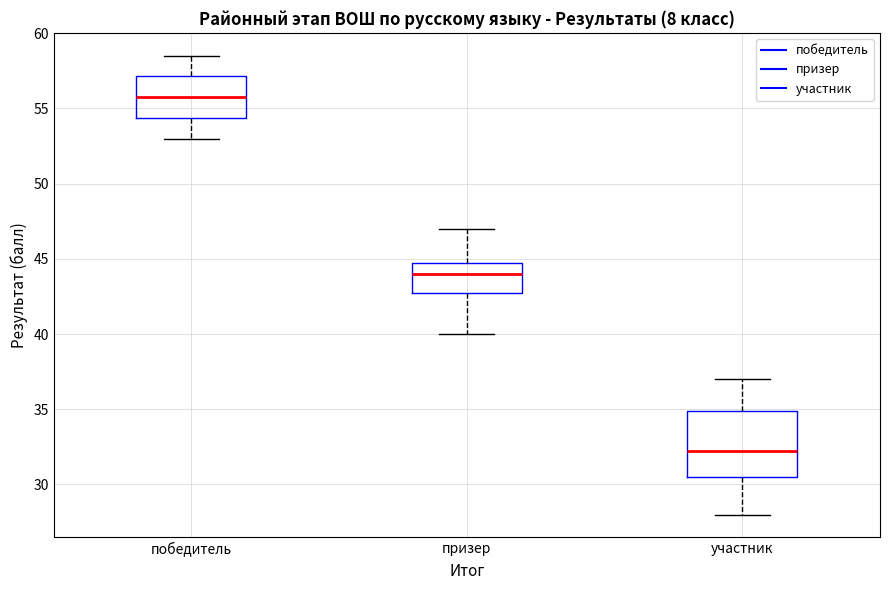

Comparing the boxes themselves (not the whiskers), which one is the tallest?

участник